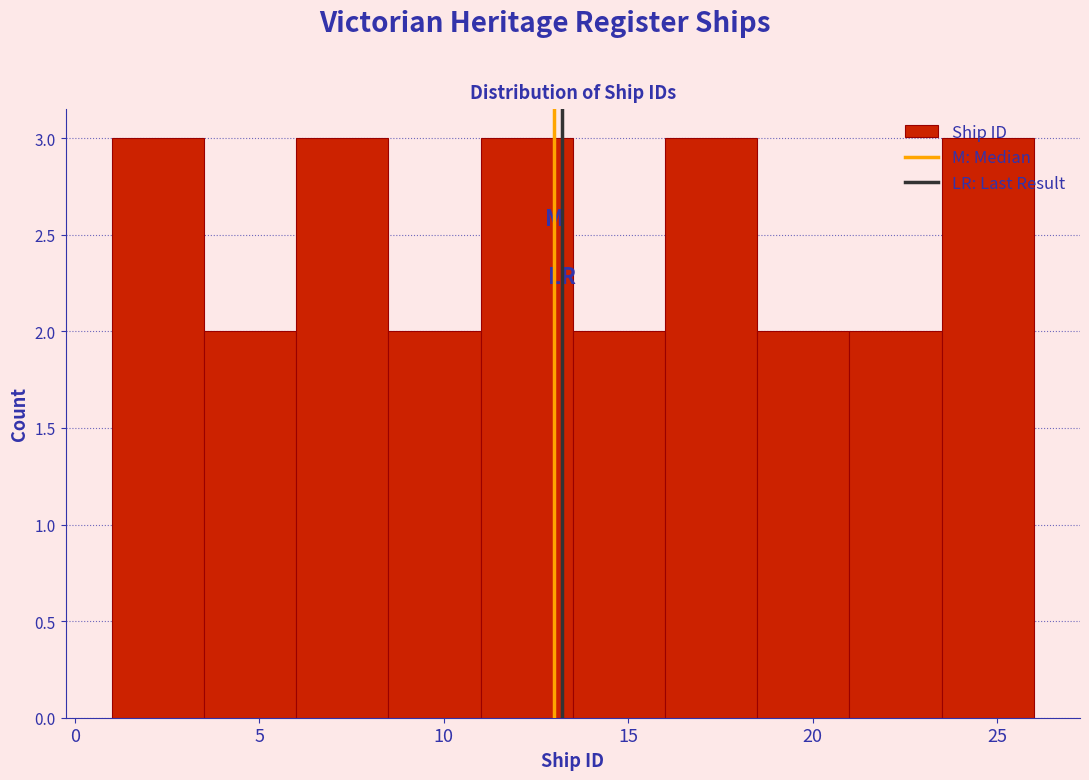

Reading left to right, transcribe this chart: for each bar, give the range it covers on the x-axis and its height. The values are not printed on the chart, so give them approximately, as read against the axis.

1.0 to 3.5: 3
3.5 to 6.0: 2
6.0 to 8.5: 3
8.5 to 11.0: 2
11.0 to 13.5: 3
13.5 to 16.0: 2
16.0 to 18.5: 3
18.5 to 21.0: 2
21.0 to 23.5: 2
23.5 to 26.0: 3